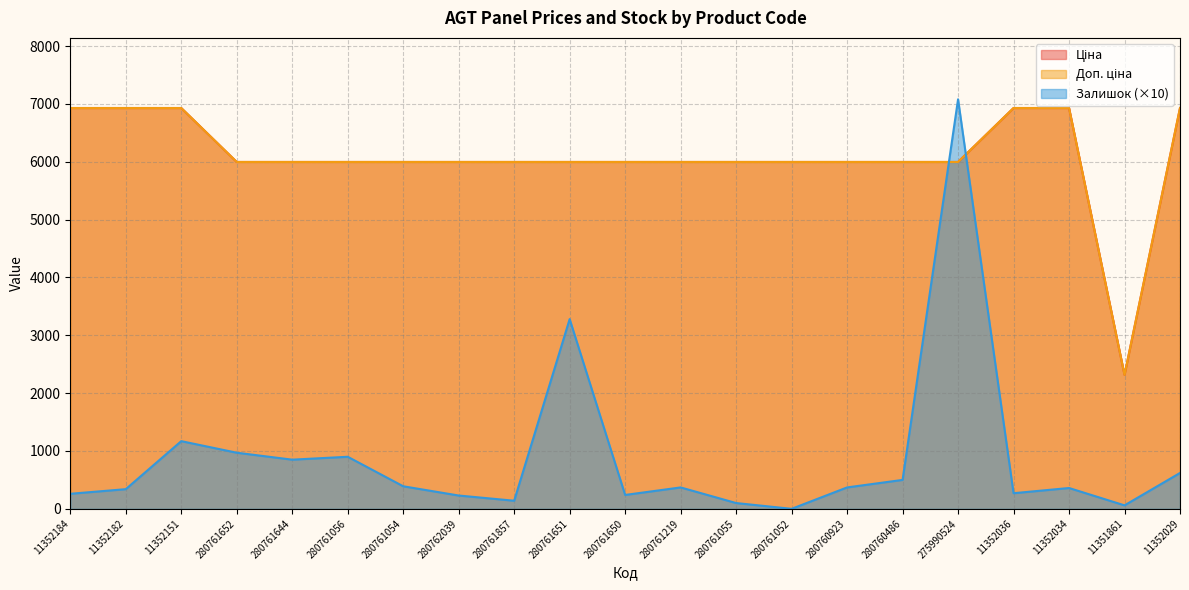

Between 11352036 and 11352182, which is larger?

11352036